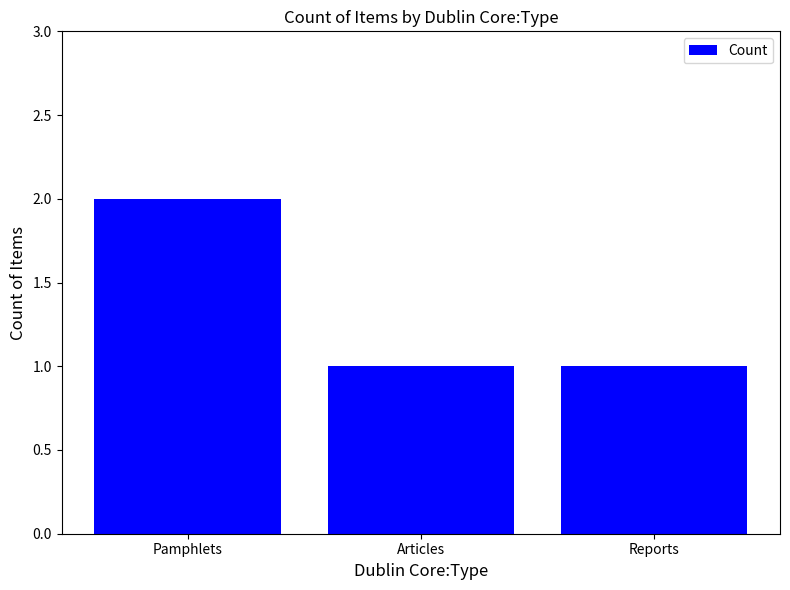

The value at Articles is 1. True or false?

True